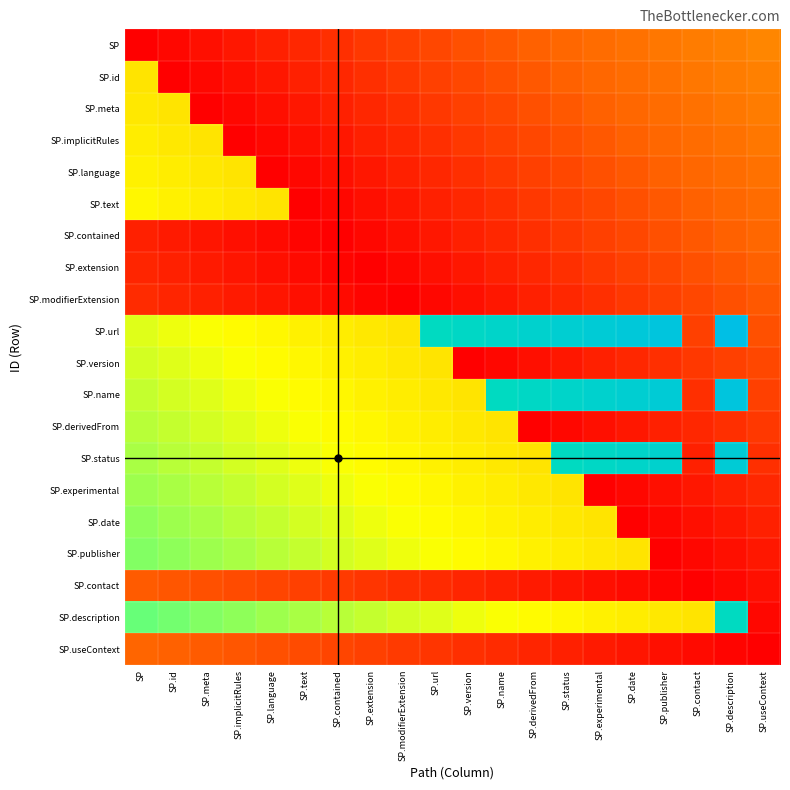

Which series has the widest spread of values?

SP.url